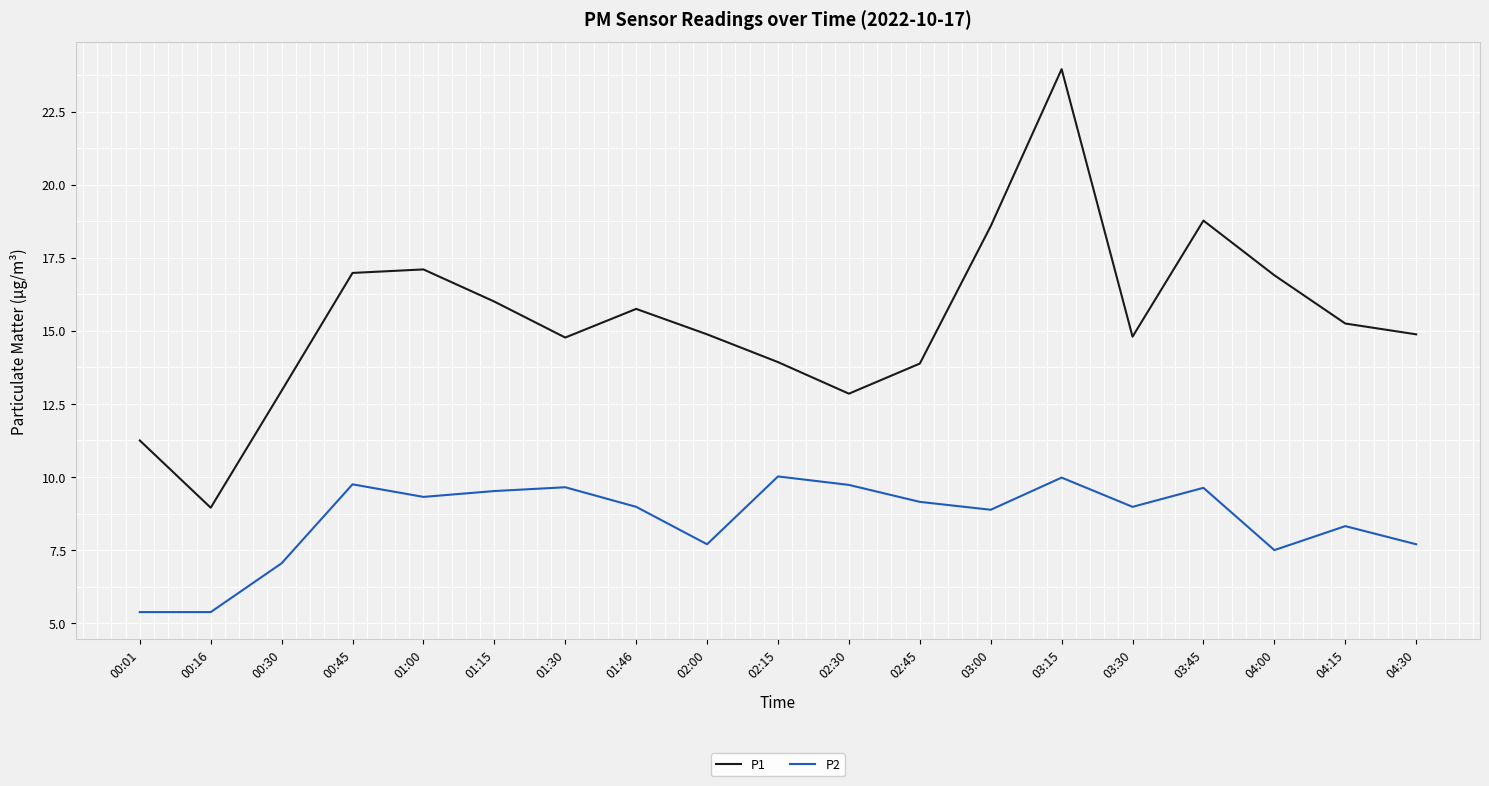

The value of P2 at 02:45 is 4.7. True or false?

False